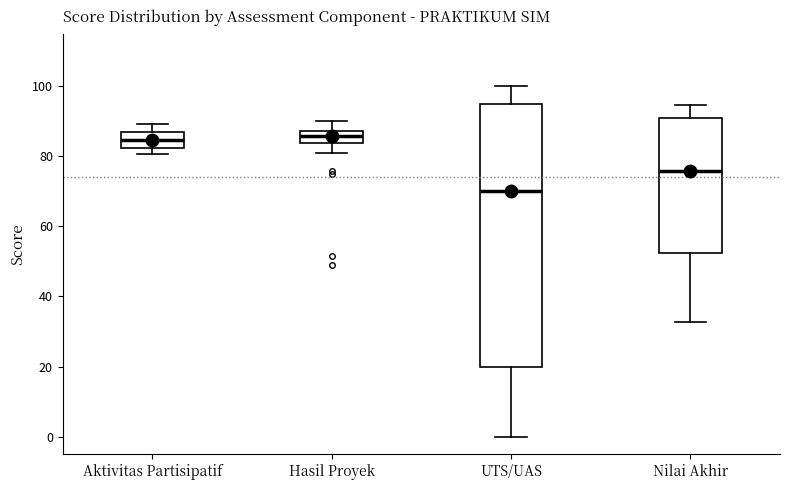

Where does the upper whisker of the box for Aktivitas Partisipatif end on the y-axis? The values are not printed on the chart, so give them approximately, as read against the axis.

90